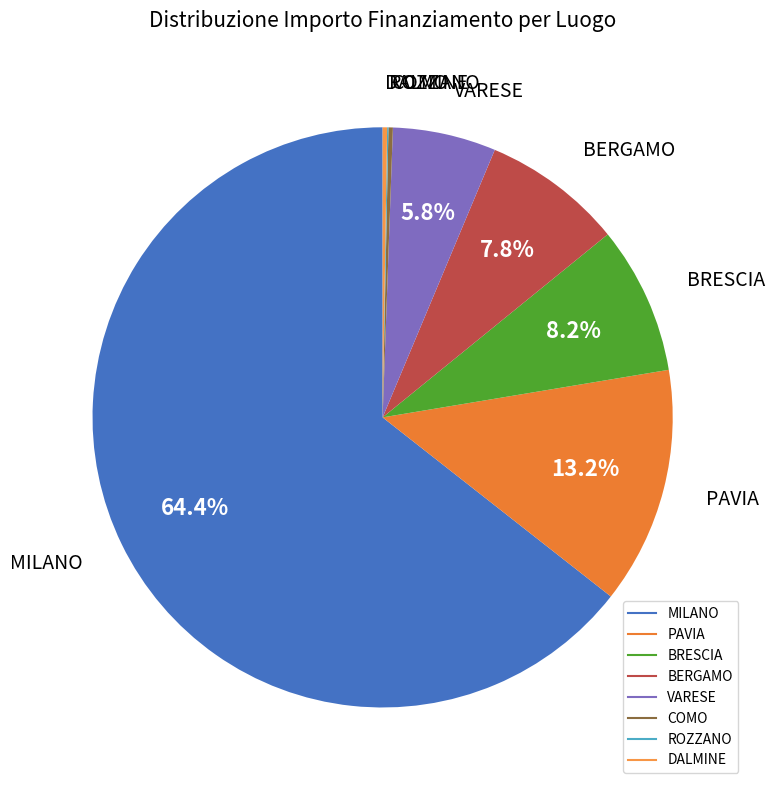

To the nearest percent, what portion does BERGAMO represent?

8%